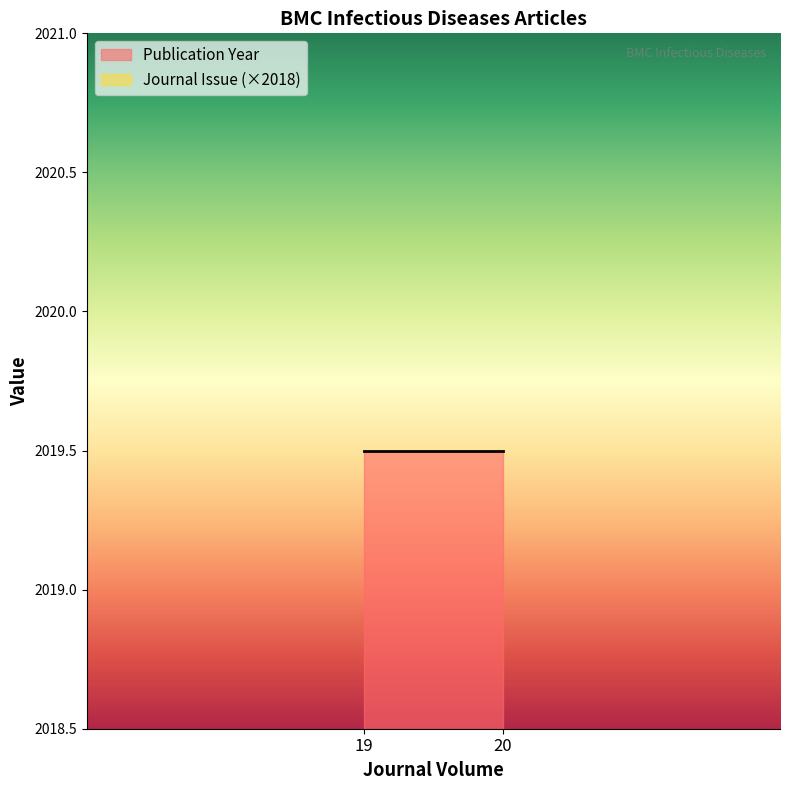

True or false: Journal Issue and Publication Year intersect in this chart.

False